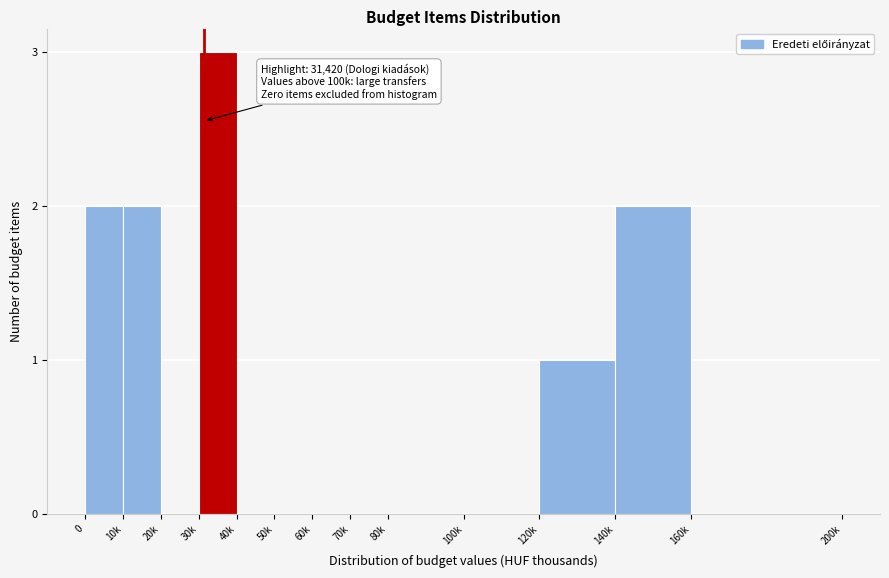

What is the sum of all values?

10